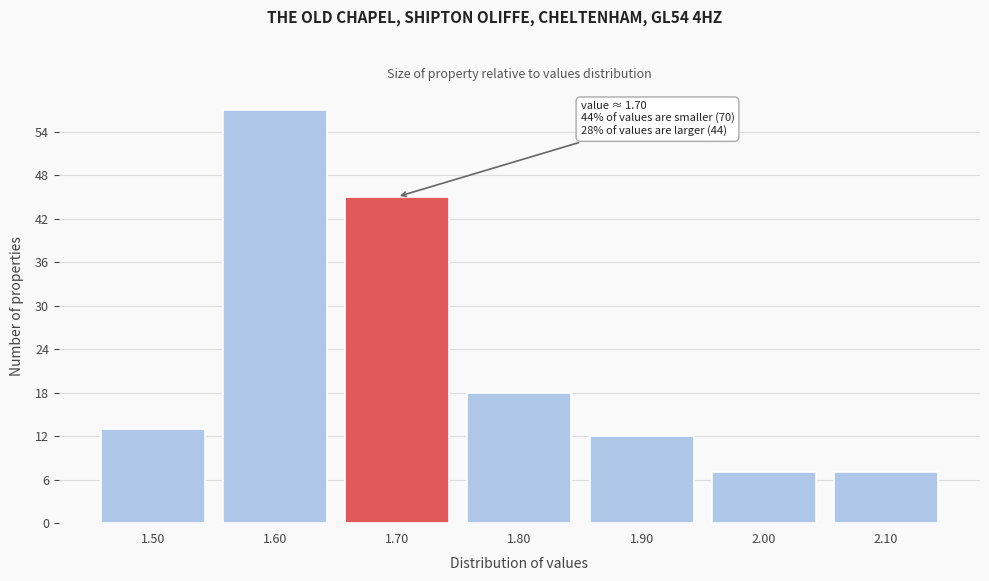

Reading left to right, extract all data points from this chart.

13	57	45	18	12	7	7